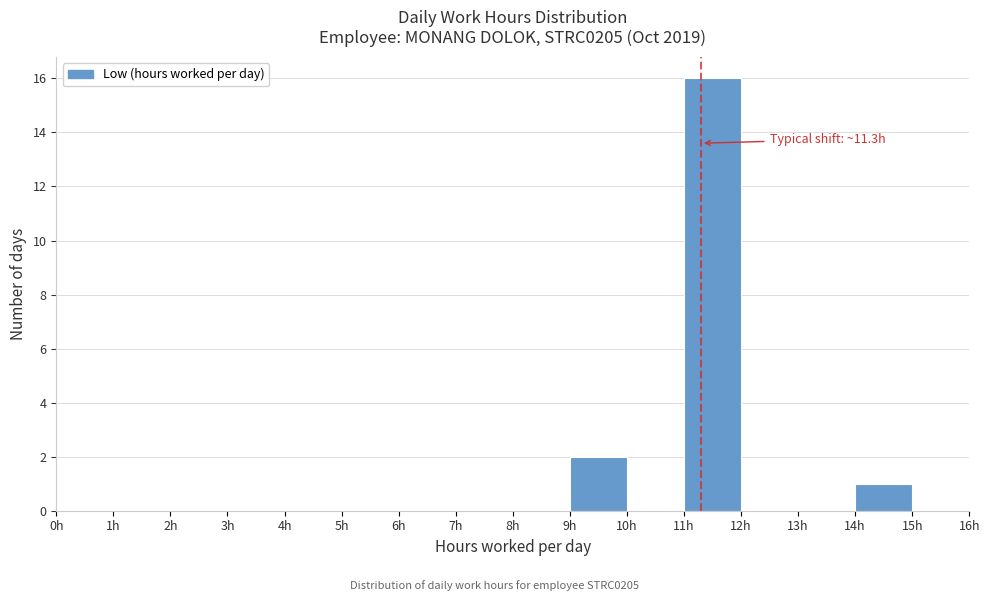

Over which range of the x-axis is the bar tallest?

11 to 12